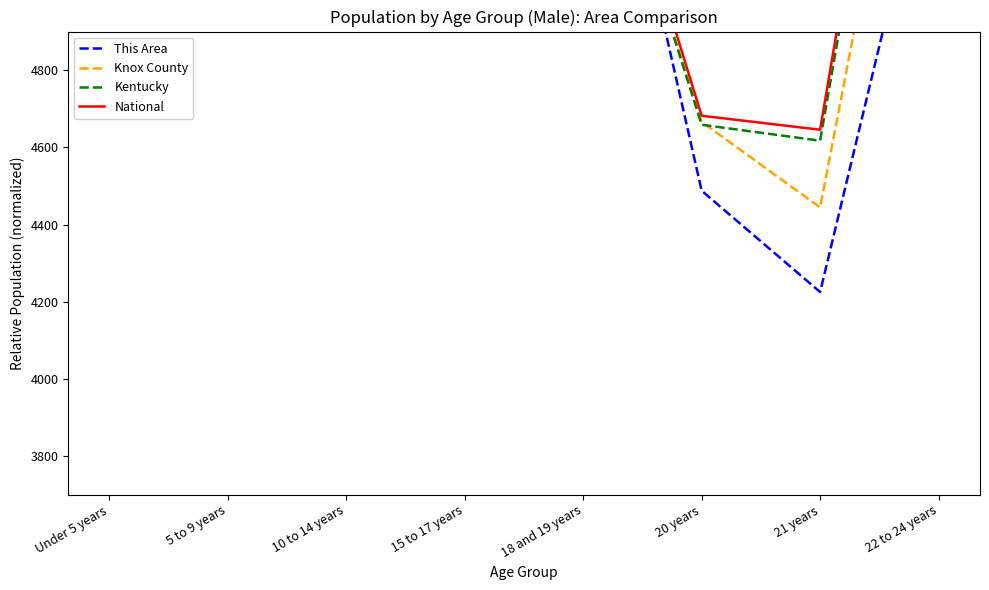

At which label does National first exceed 6531?

Under 5 years